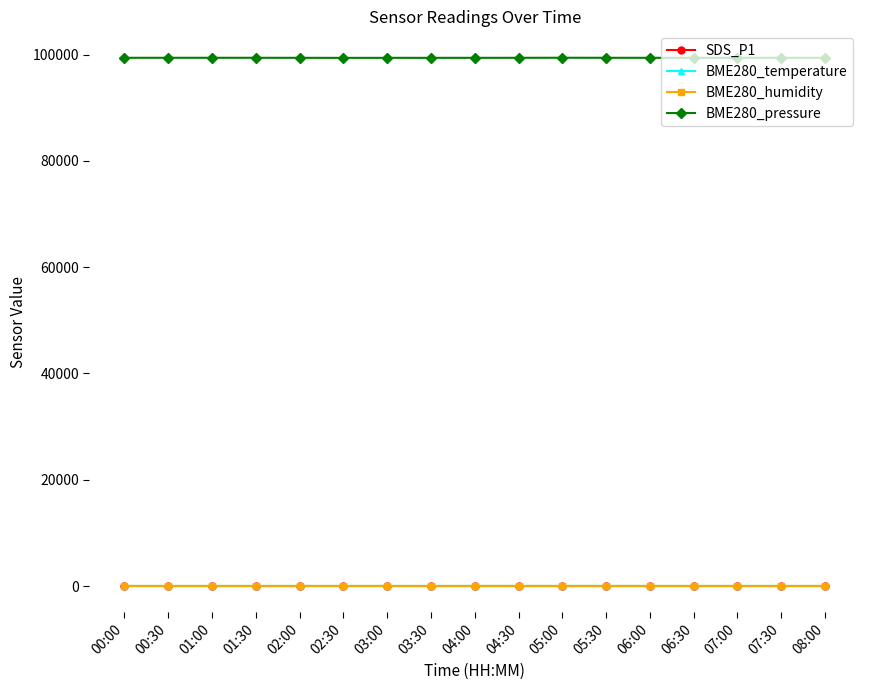

Which series has the largest range (max minus min)?

BME280_pressure